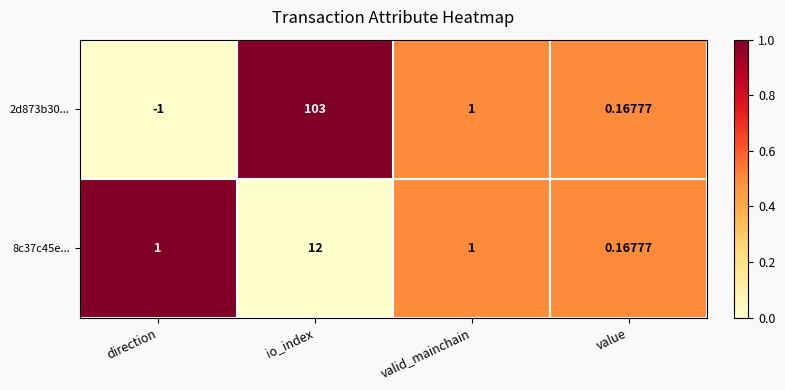

At which label is 2d873b30... closest to 51?

valid_mainchain